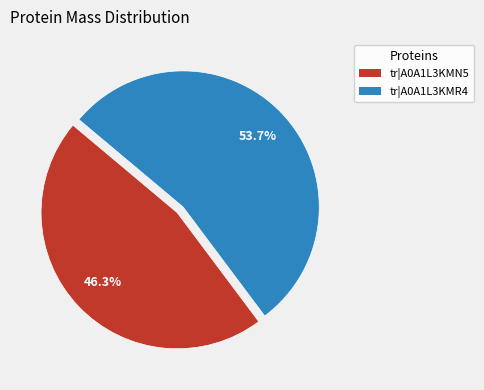

How many slices are in this pie chart?

2